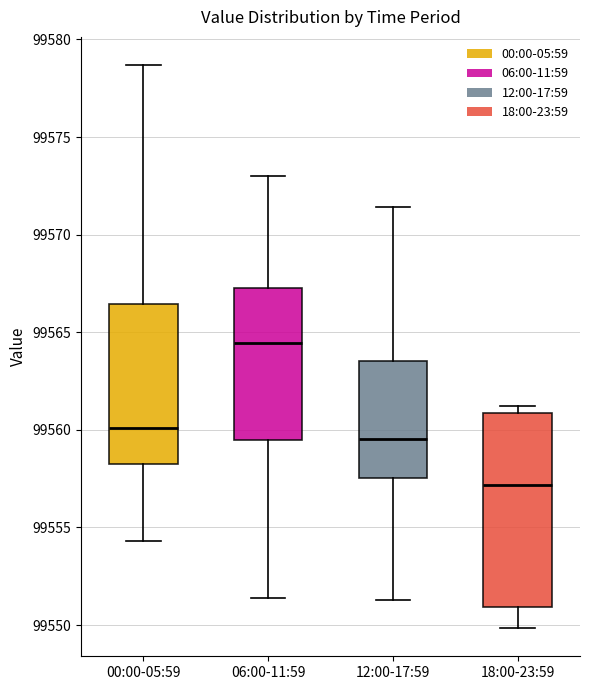

Where does the upper whisker of the box for 00:00-05:59 end on the y-axis? The values are not printed on the chart, so give them approximately, as read against the axis.

99578.5